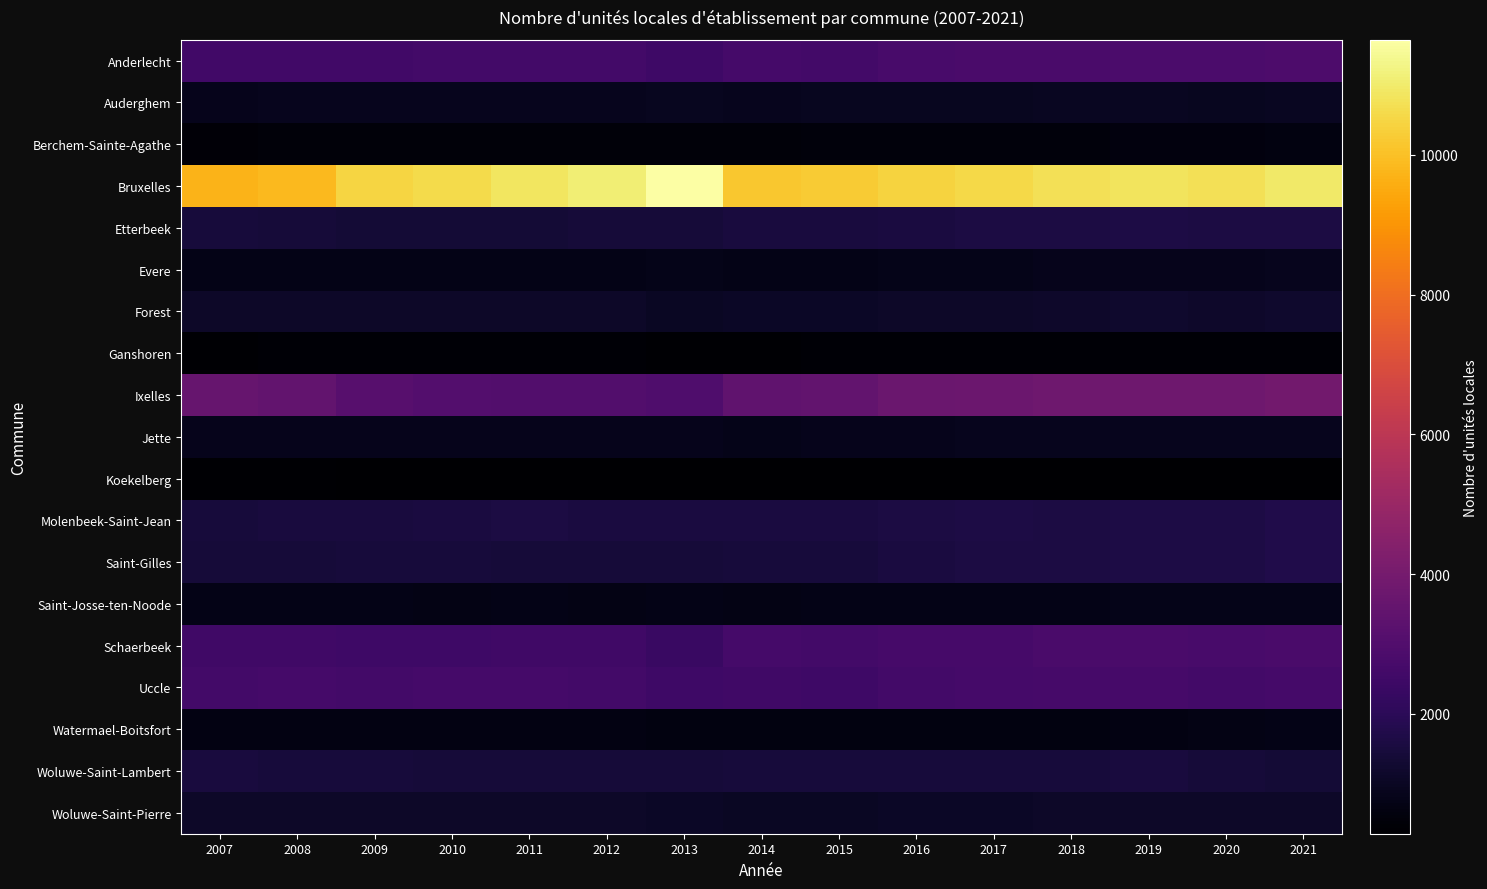

Which series has the widest spread of values?

Bruxelles